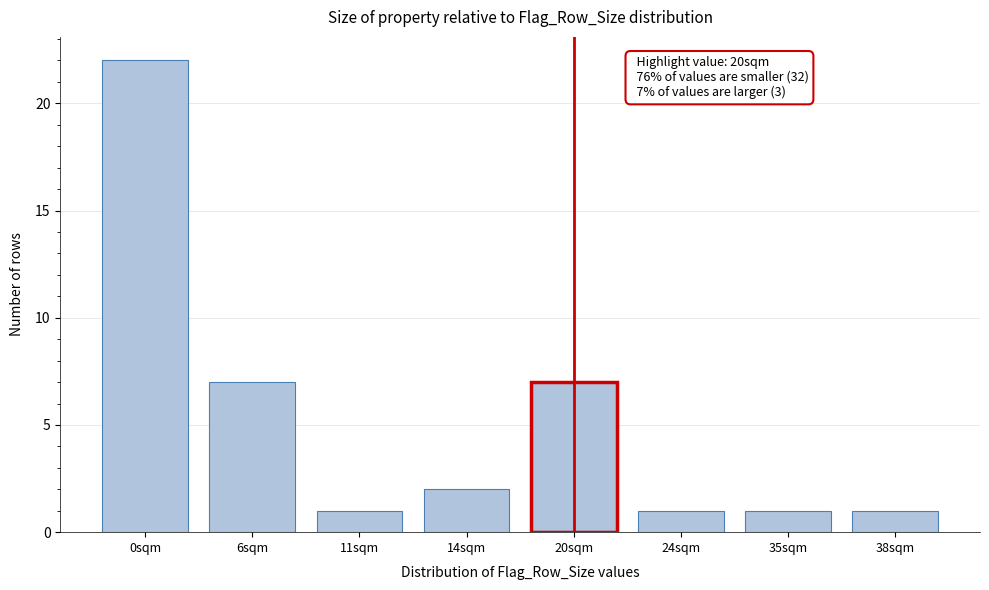

Reading left to right, list all the values displayed in this chart.

0sqm=22	6sqm=7	11sqm=1	14sqm=2	20sqm=7	24sqm=1	35sqm=1	38sqm=1